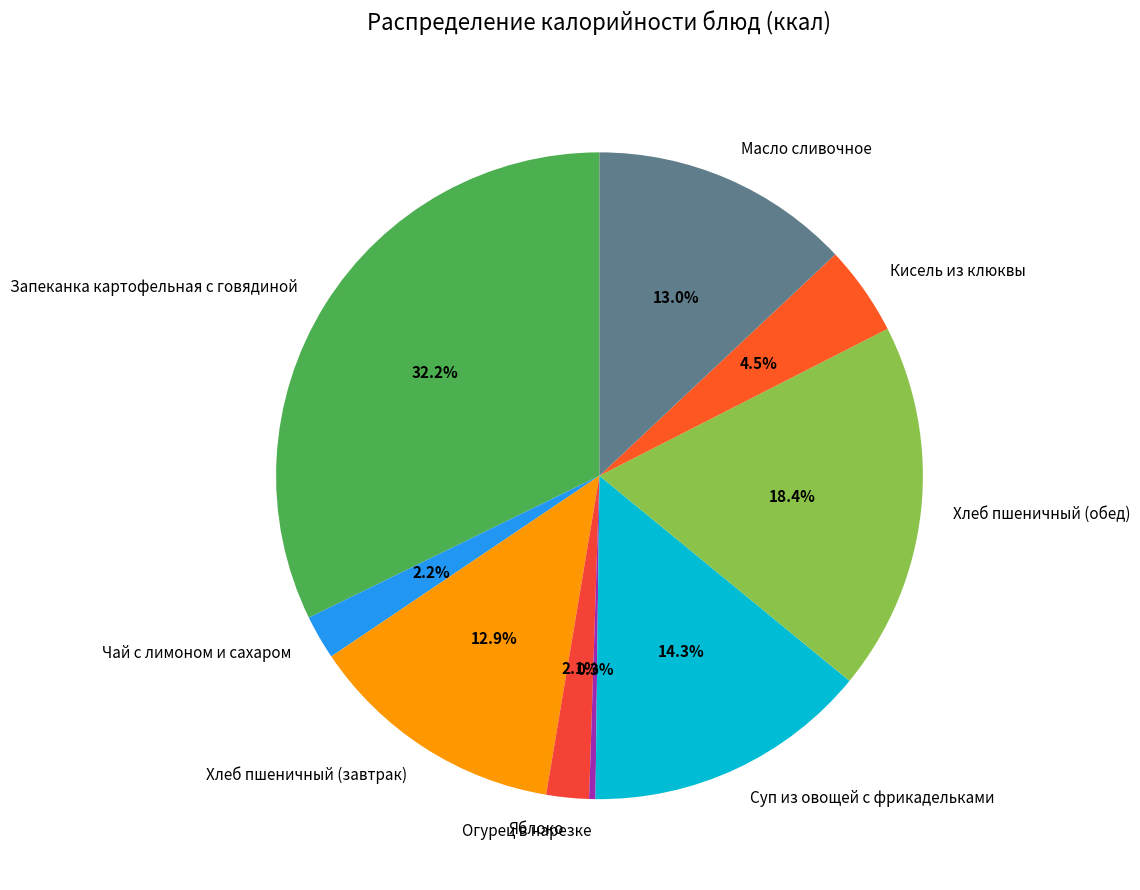

True or false: Суп из овощей с фрикадельками accounts for 2% of the total.

False